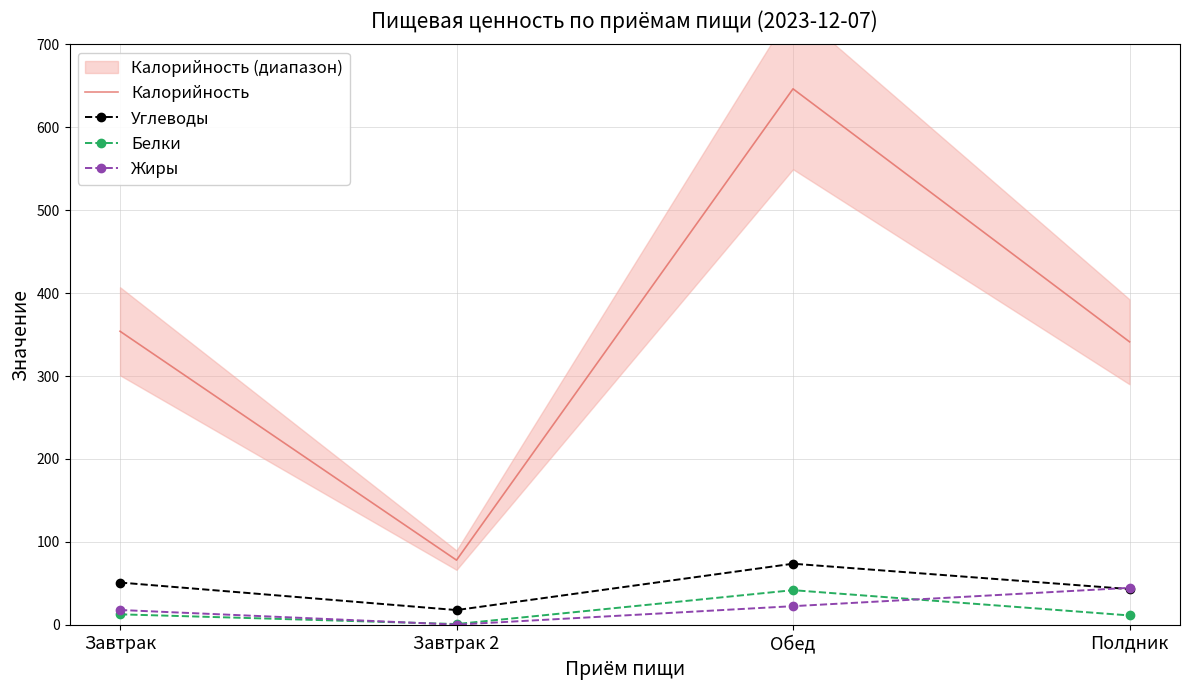

What is the label of the 2nd point from the left?

Завтрак 2